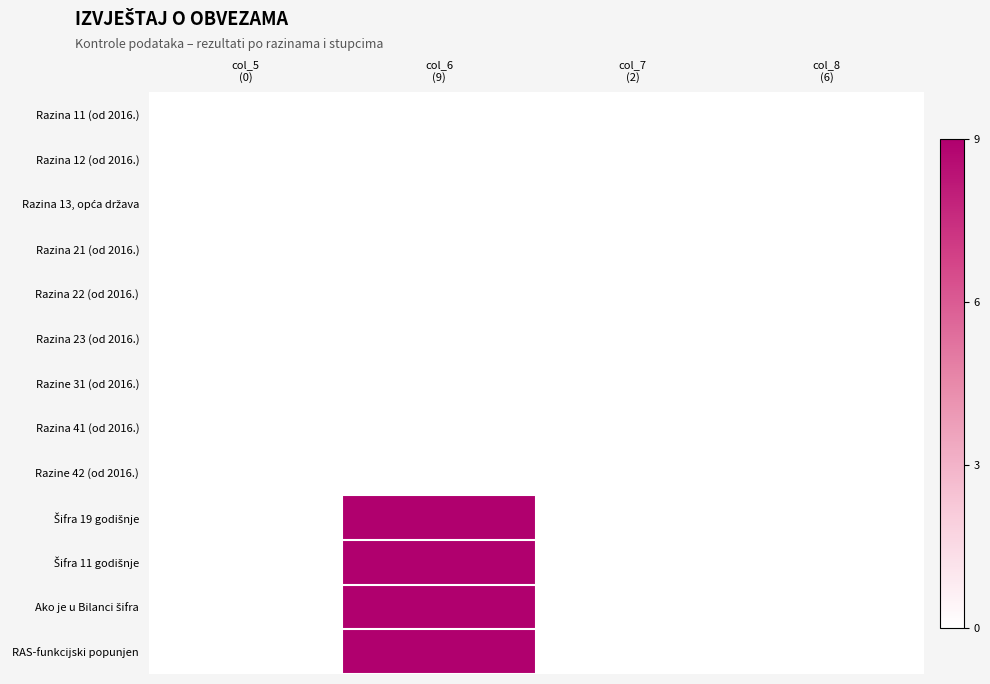

Rank the series by their maximum value, from highest to lowest.

Šifra 19 godišnje, Šifra 11 godišnje, Ako je u Bilanci šifra, RAS-funkcijski popunjen, Razina 11 (od 2016.), Razina 12 (od 2016.), Razina 13, opća država, Razina 21 (od 2016.), Razina 22 (od 2016.), Razina 23 (od 2016.), Razine 31 (od 2016.), Razina 41 (od 2016.), Razine 42 (od 2016.)